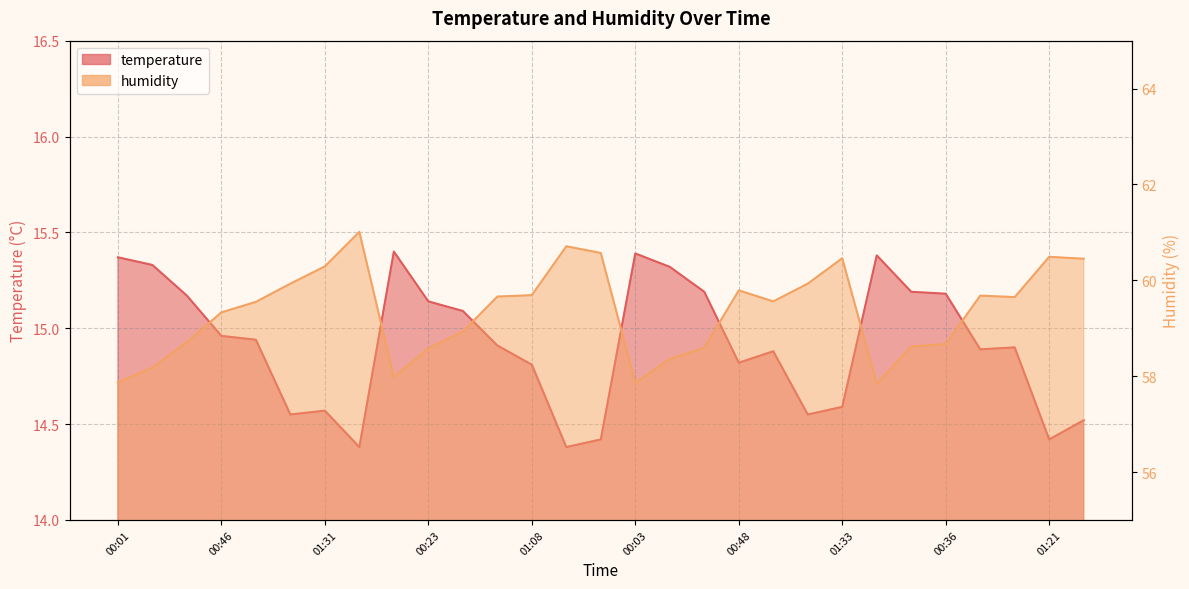

At which category does temperature reach its first local peak?

01:31